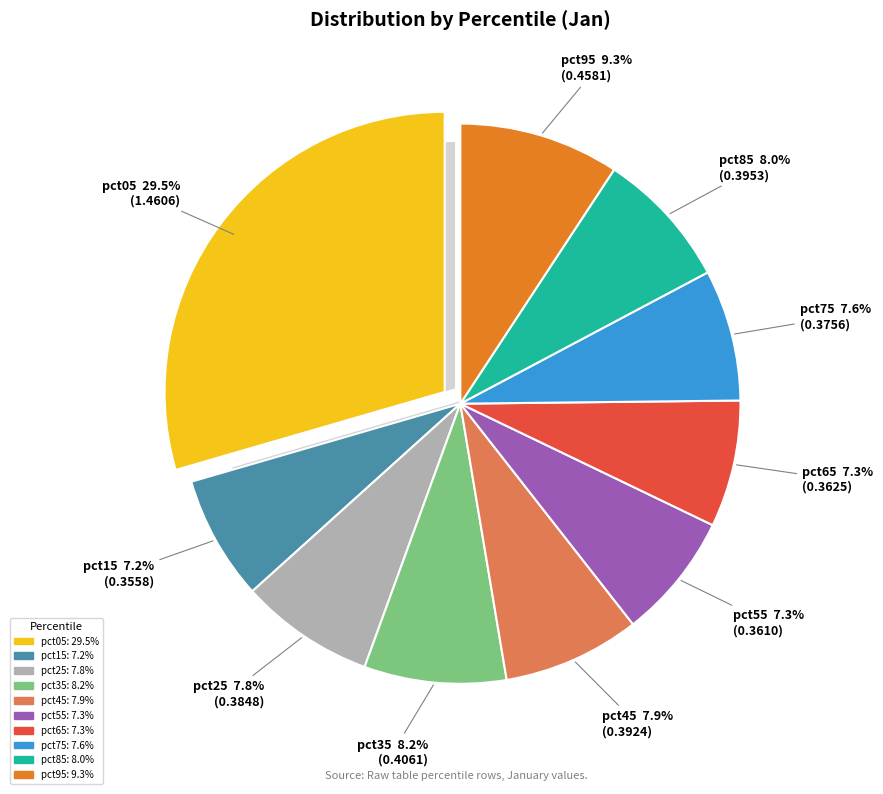

Combined, do pct95 and pct15 account for over 50%?

No